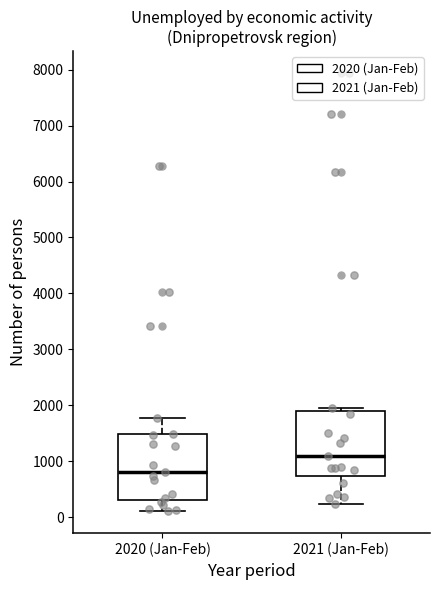

Which box's median line is the lowest?

2020 (Jan-Feb)